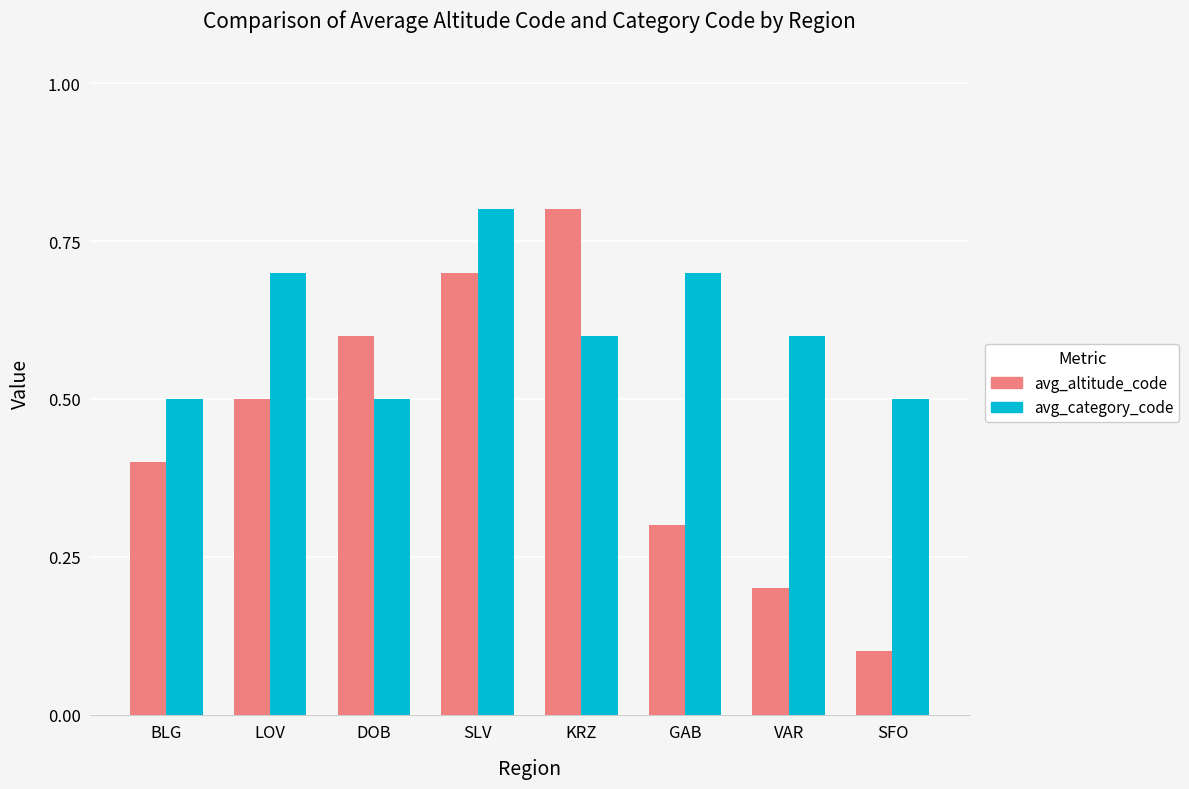

What position from the left is GAB?

6